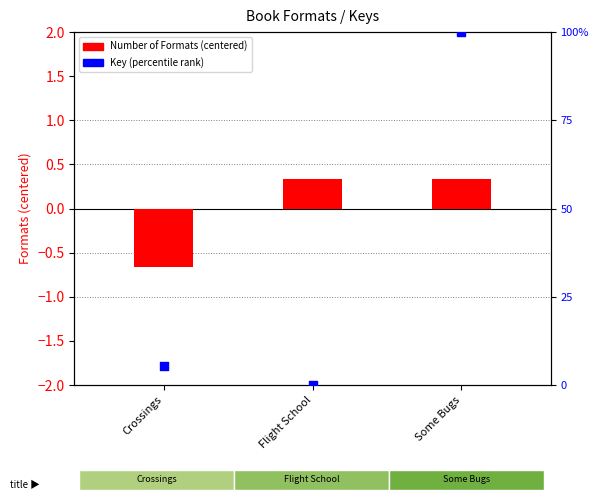

At how many categories does at least one series exceed 0?

3